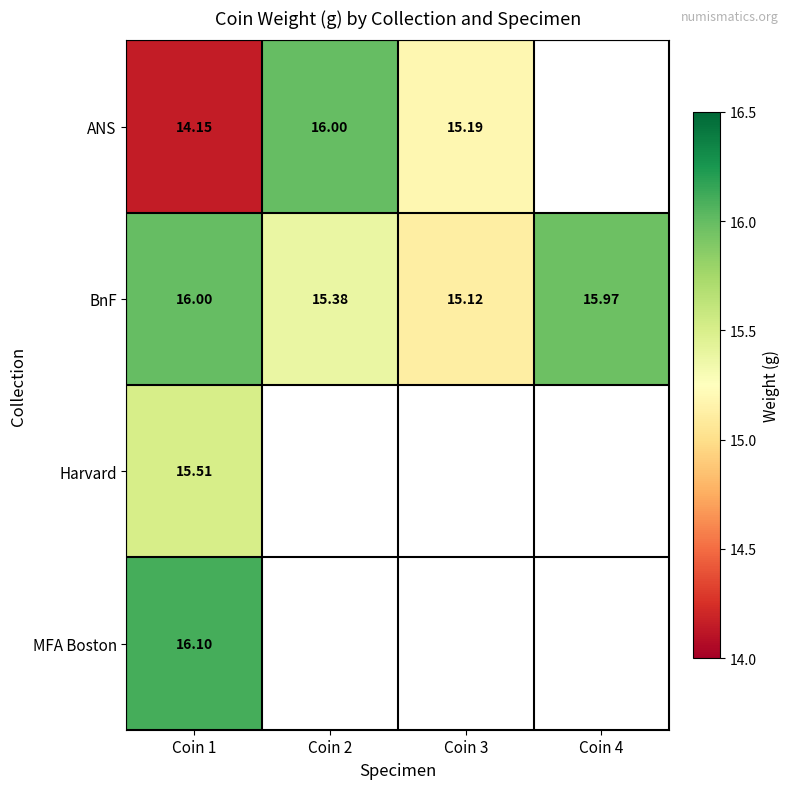

At Coin 1, list the series in order from largest to smallest.

MFA Boston, BnF, Harvard, ANS